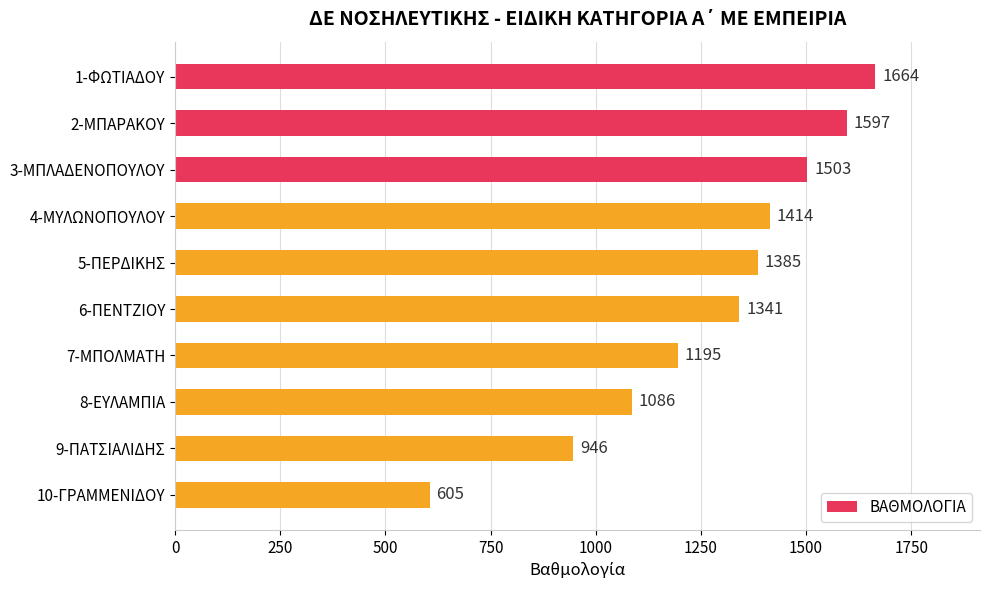

Are the bars grouped side by side (vs. stacked)?

No